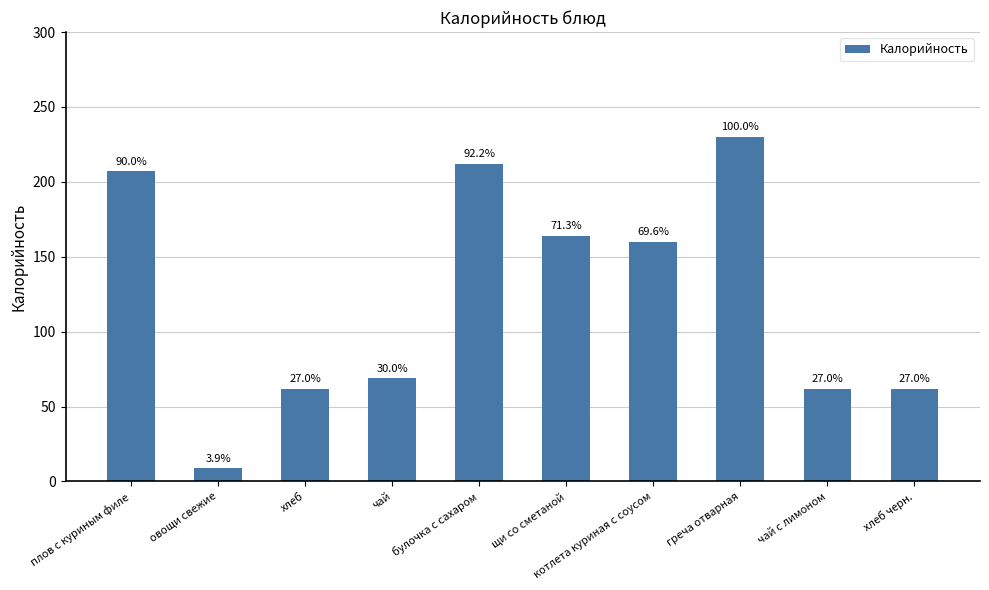

Does the chart contain any negative values?

No